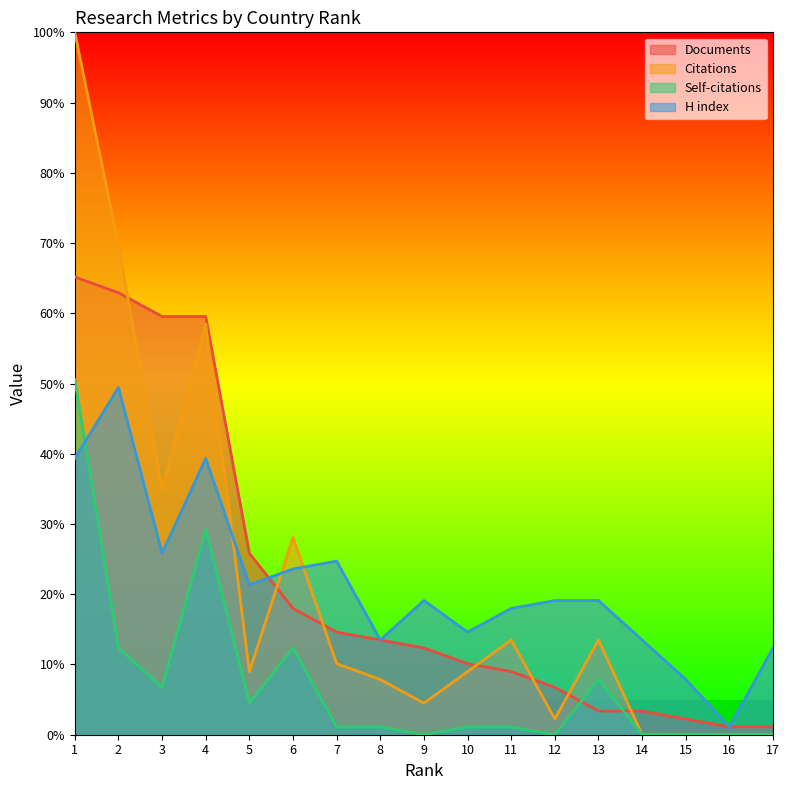

How many distinct data groups are displayed?

4